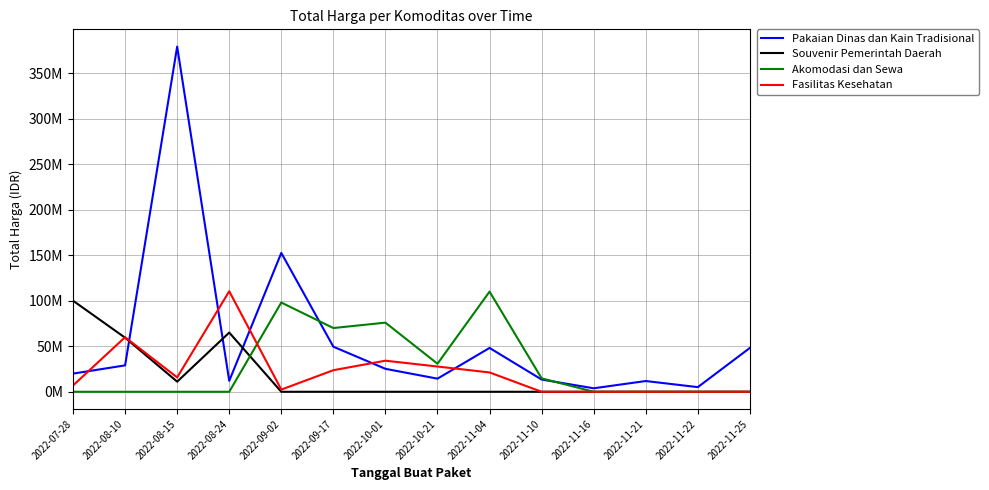

Which category has the highest value across all series?

2022-08-15